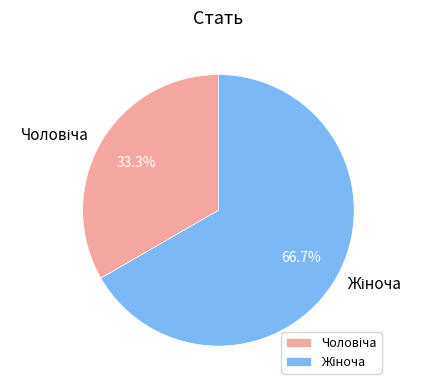

Is there any slice that represents more than half of the pie?

Yes